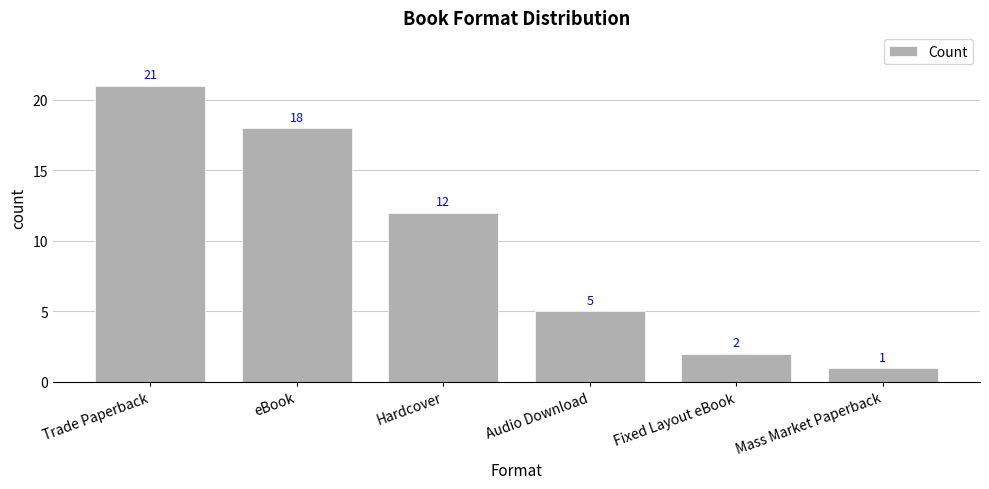

What is the difference between the values at Trade Paperback and Hardcover?

9